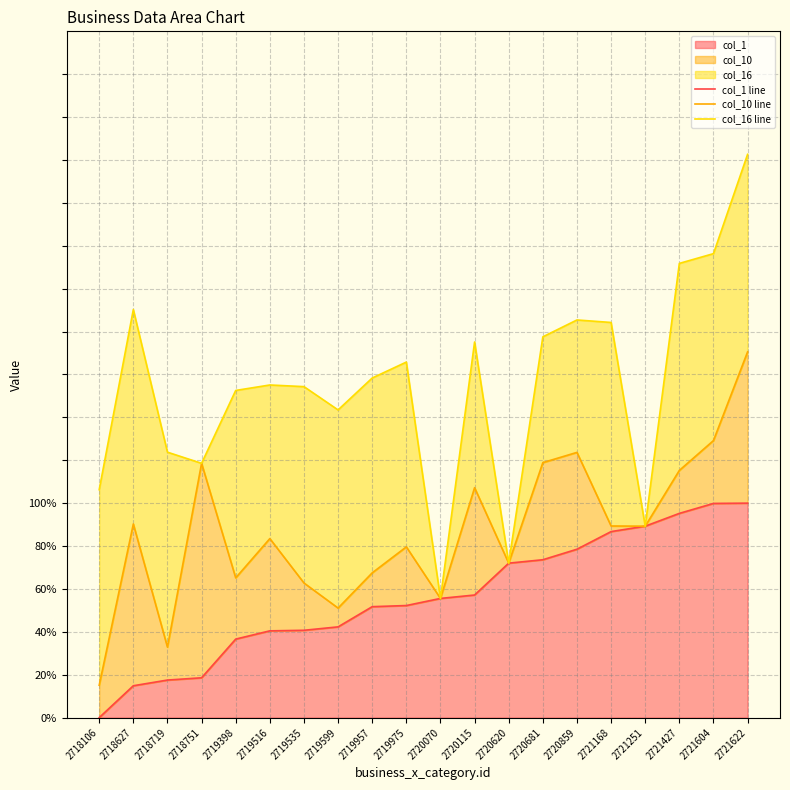

Where does the col_16 line series first go above 158?

2718627